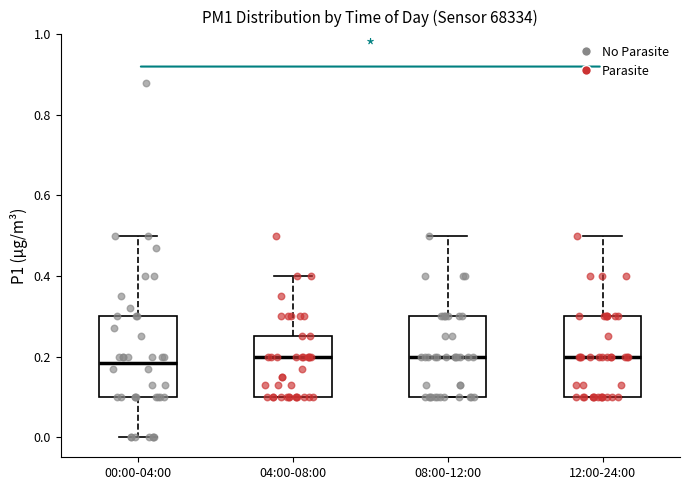

Where is the upper edge of the box for 04:00-08:00 on the y-axis? The values are not printed on the chart, so give them approximately, as read against the axis.

0.26